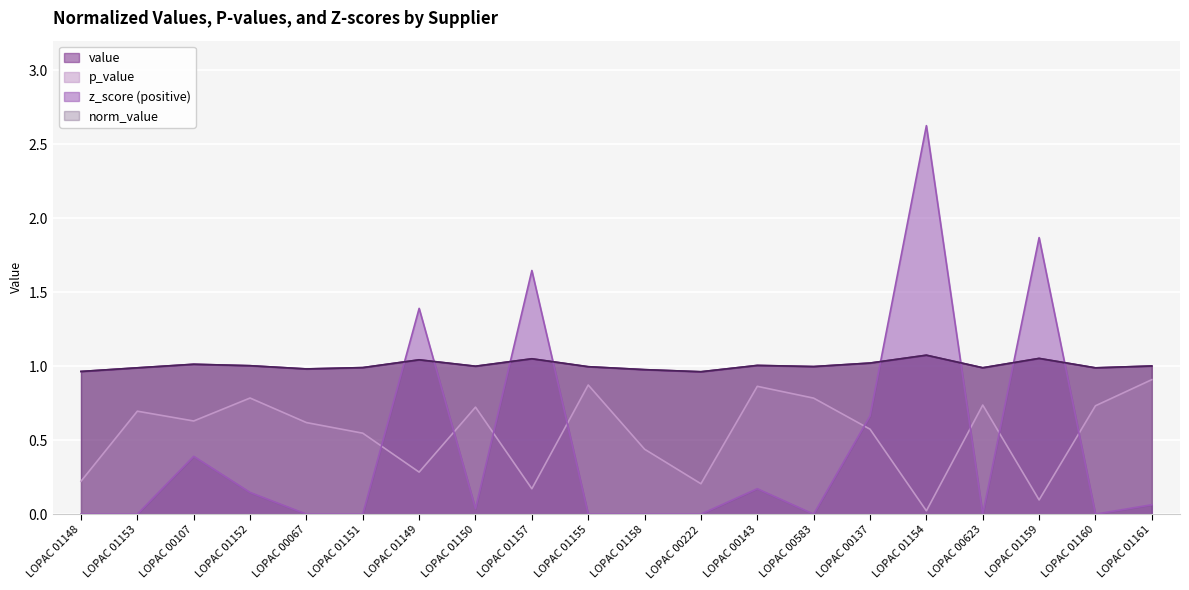

What is the value of the p_value point at the 4th from the left?

0.8